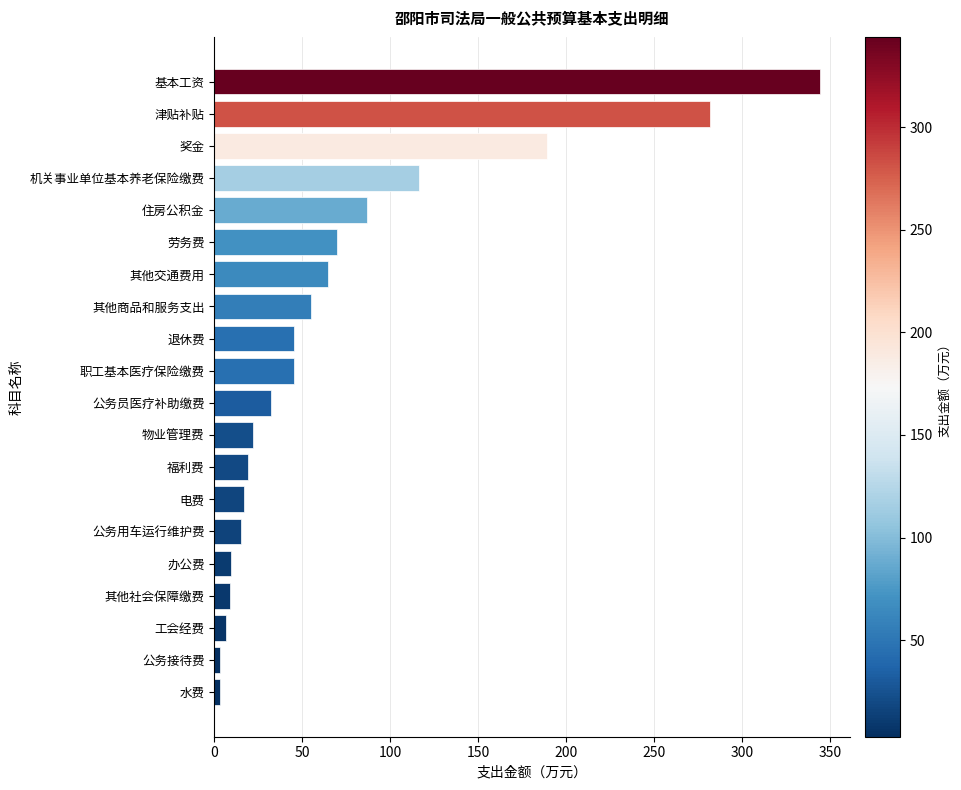

At which category does the chart reach its peak across all series?

基本工资